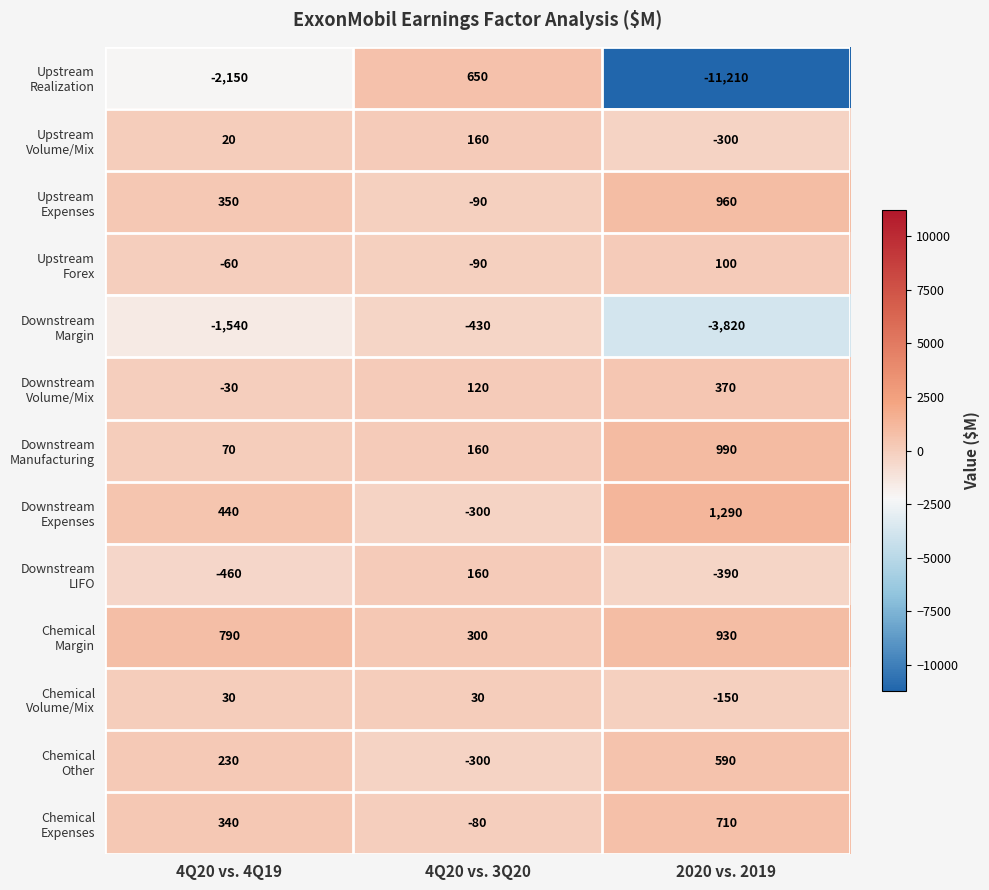

What is the total value across all series at 4Q20 vs. 4Q19?

-1970